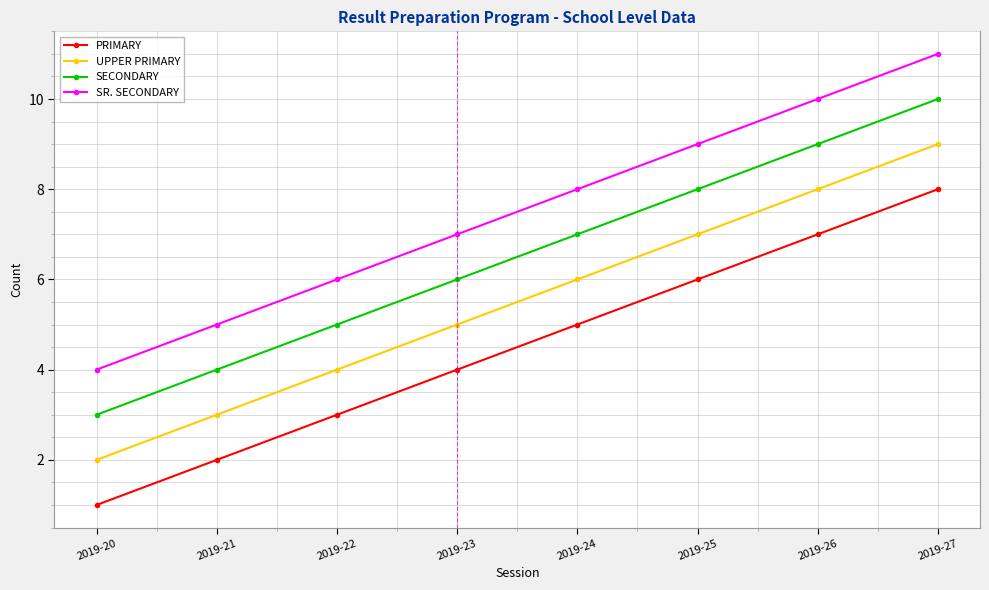

What is the spread (max minus min) of values at 2019-23?

3